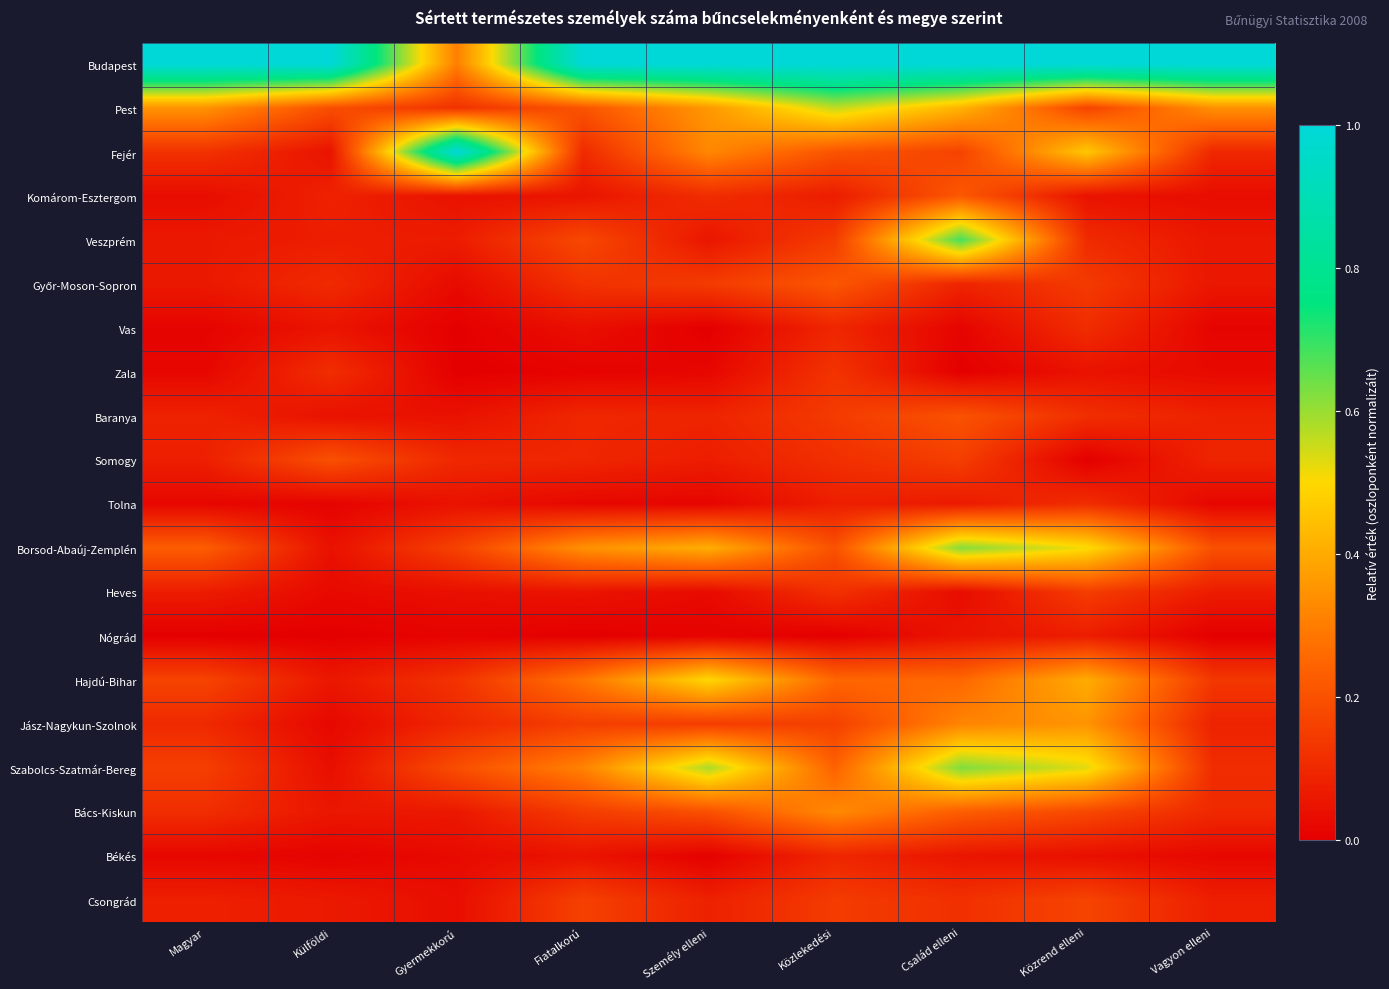

Between Fiatalkorú and Közlekedési, which is larger?

Fiatalkorú